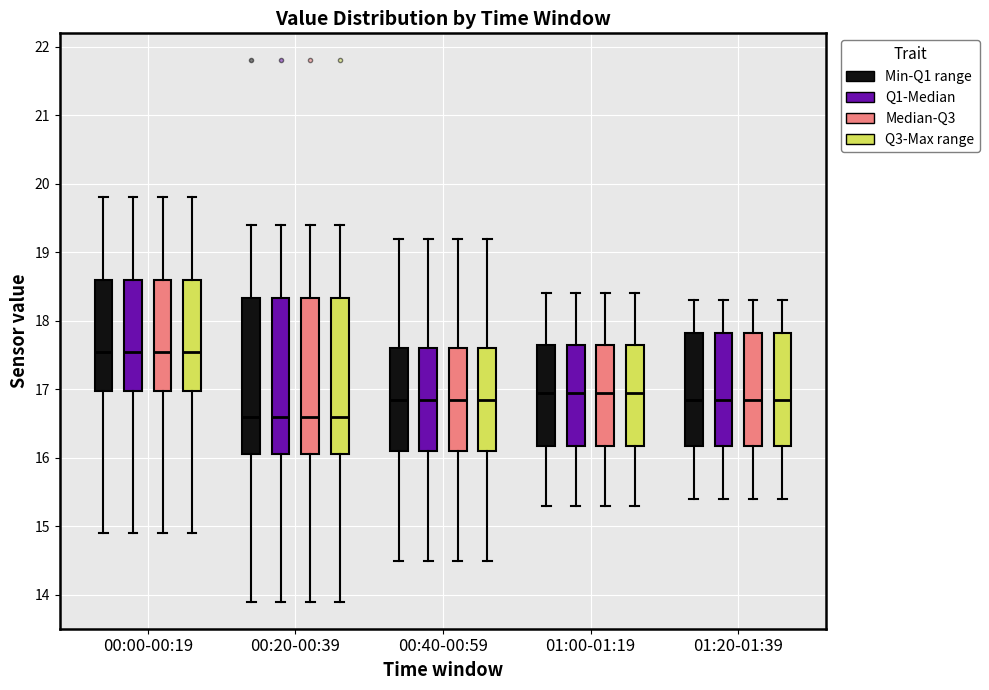

Where does the upper whisker of the box for 01:20-01:39 (Q1-Median) end on the y-axis? The values are not printed on the chart, so give them approximately, as read against the axis.

18.3